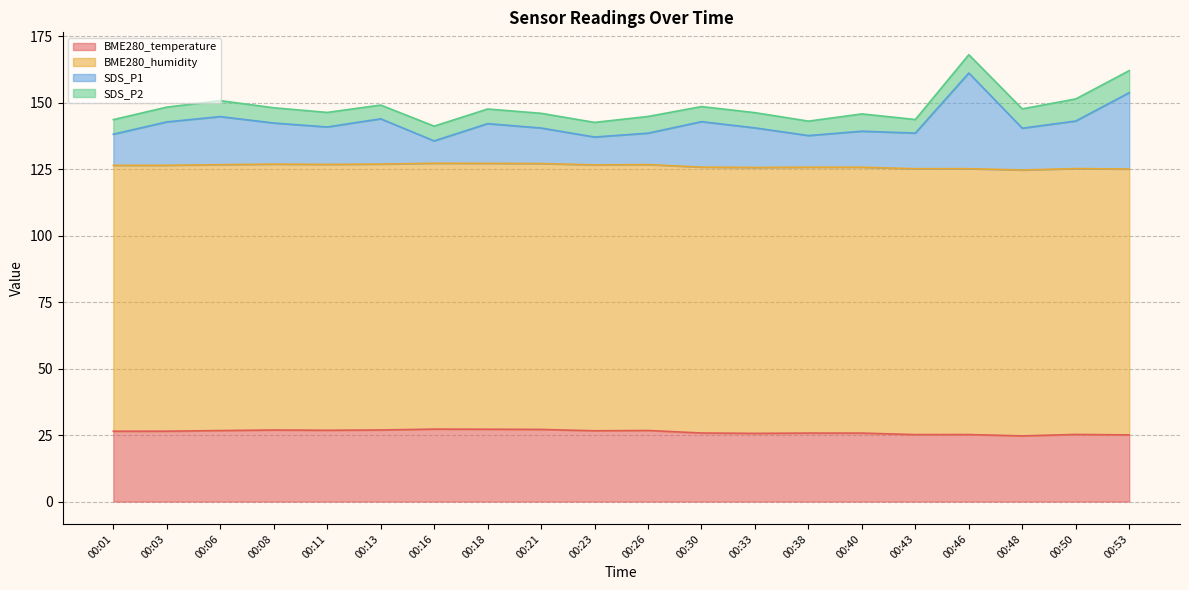

What is the difference between the maximum and minimum values in the BME280_temperature series?

2.6